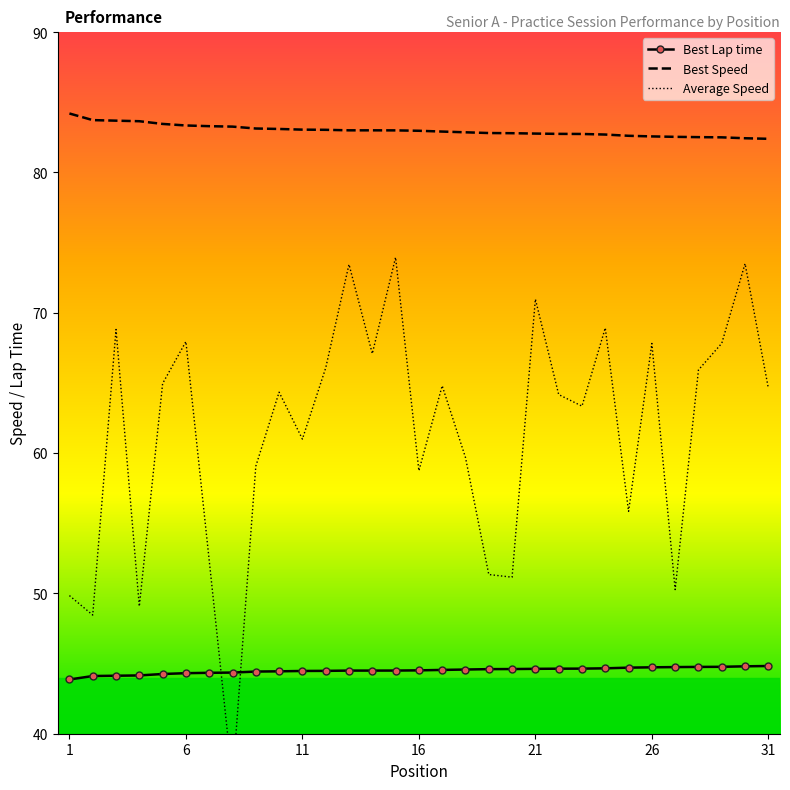

True or false: Best Lap time has more than 2 points higher than both neighbors.

False